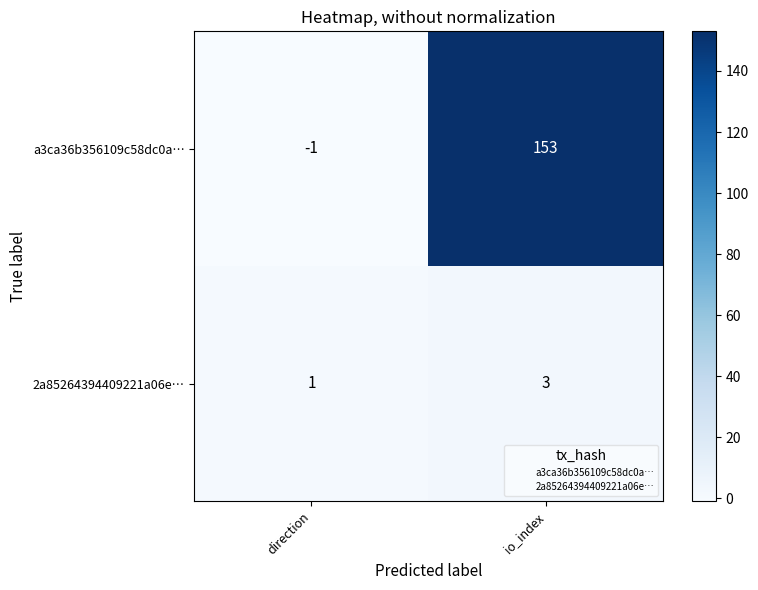

Reading left to right, transcribe all the data shown in this chart.

a3ca36b356109c58dc0a…: -1	153
2a85264394409221a06e…: 1	3